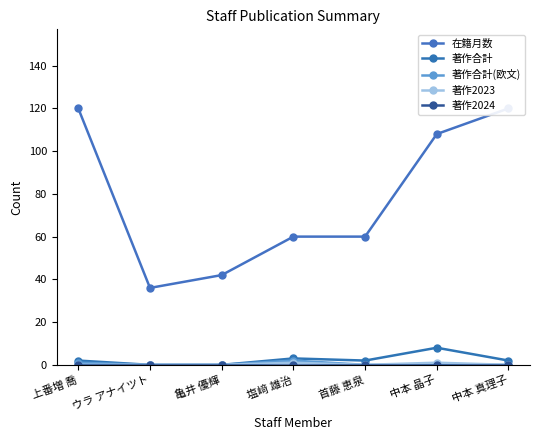

Is it true that 著作合計(欧文) equals -1 at 中本 晶子?

False